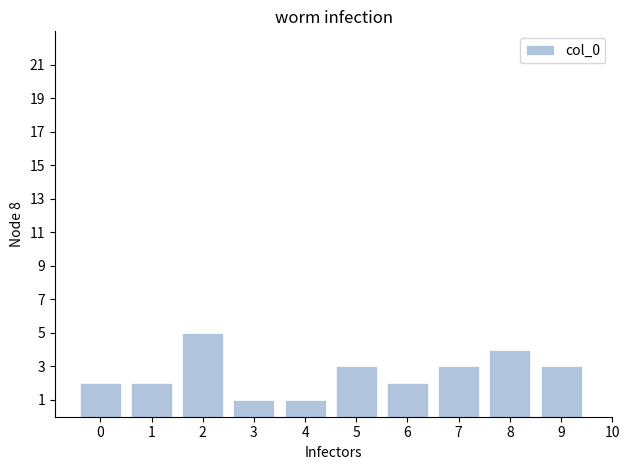

Reading left to right, what are all the values shown in this chart?

2	2	5	1	1	3	2	3	4	3